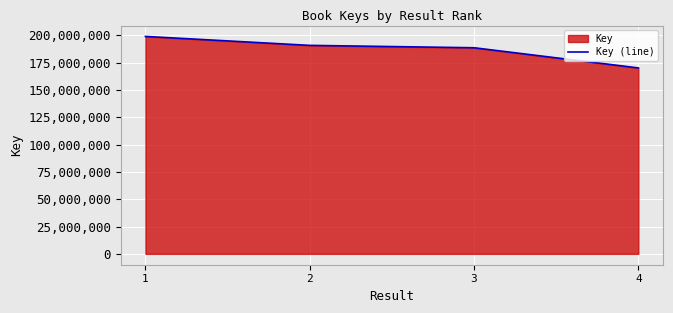

What is the smallest value displayed?

170119376